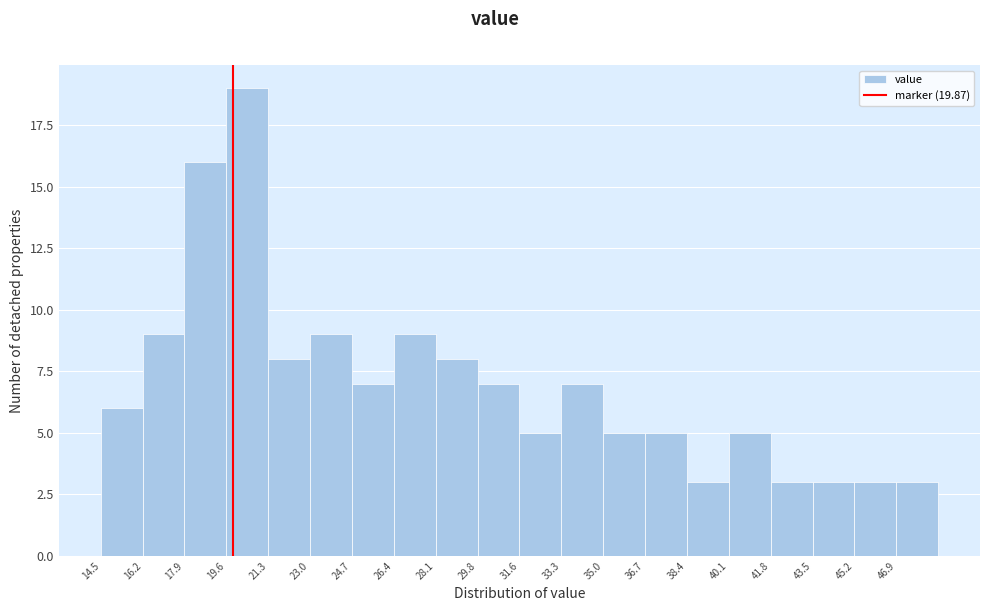

Which range on the x-axis has the tallest bar?

19.6 to 21.4